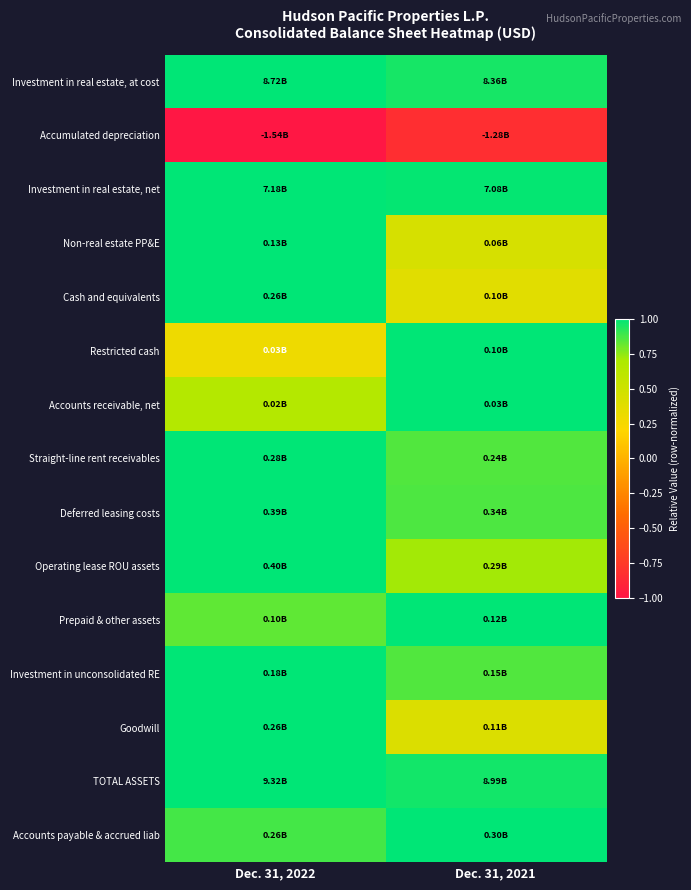

Reading right to left, list all the values displayed in this chart.

Investment in real estate, at cost: Dec. 31, 2021=1.0	Dec. 31, 2022=1.0
Accumulated depreciation: Dec. 31, 2021=-0.8	Dec. 31, 2022=-1.0
Investment in real estate, net: Dec. 31, 2021=1.0	Dec. 31, 2022=1.0
Non-real estate PP&E: Dec. 31, 2021=0.4	Dec. 31, 2022=1.0
Cash and equivalents: Dec. 31, 2021=0.4	Dec. 31, 2022=1.0
Restricted cash: Dec. 31, 2021=1.0	Dec. 31, 2022=0.3
Accounts receivable, net: Dec. 31, 2021=1.0	Dec. 31, 2022=0.7
Straight-line rent receivables: Dec. 31, 2021=0.9	Dec. 31, 2022=1.0
Deferred leasing costs: Dec. 31, 2021=0.9	Dec. 31, 2022=1.0
Operating lease ROU assets: Dec. 31, 2021=0.7	Dec. 31, 2022=1.0
Prepaid & other assets: Dec. 31, 2021=1.0	Dec. 31, 2022=0.8
Investment in unconsolidated RE: Dec. 31, 2021=0.9	Dec. 31, 2022=1.0
Goodwill: Dec. 31, 2021=0.4	Dec. 31, 2022=1.0
TOTAL ASSETS: Dec. 31, 2021=1.0	Dec. 31, 2022=1.0
Accounts payable & accrued liab: Dec. 31, 2021=1.0	Dec. 31, 2022=0.9